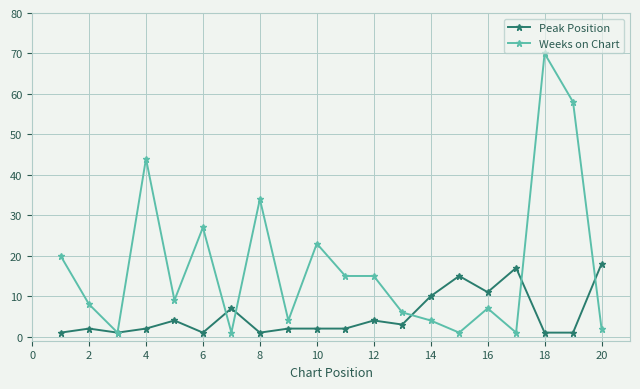

What is the value of the Weeks on Chart point at the 12th from the left?

15